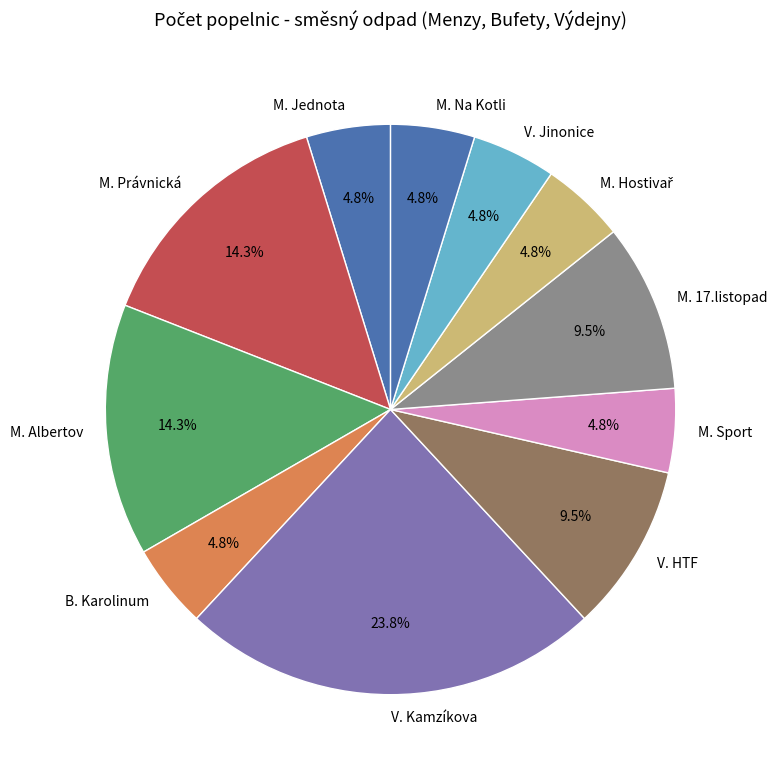

How much of the chart is everything except M. Sport?

95.2%